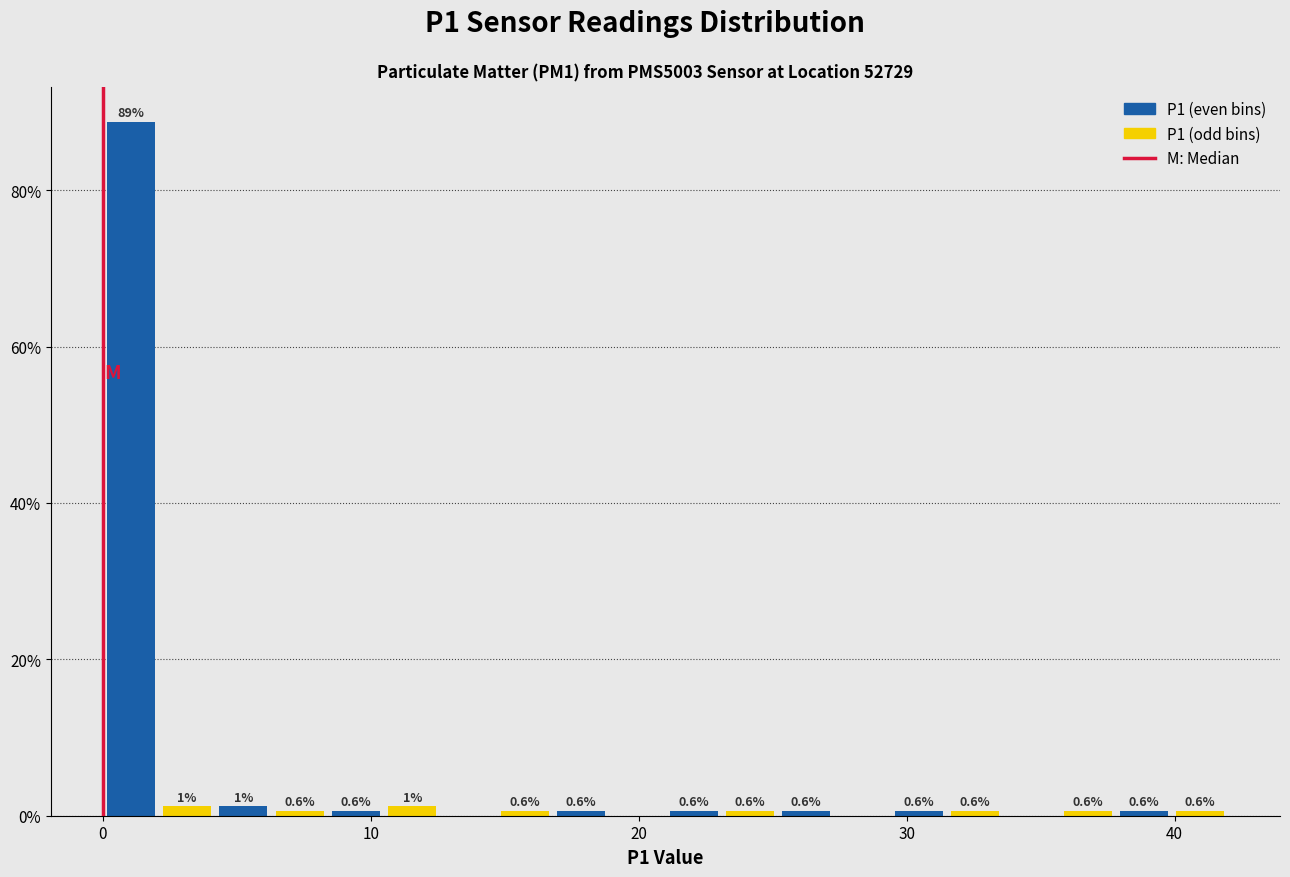

Read against the x-axis, roughly where is the centre of the tallest bar?

1